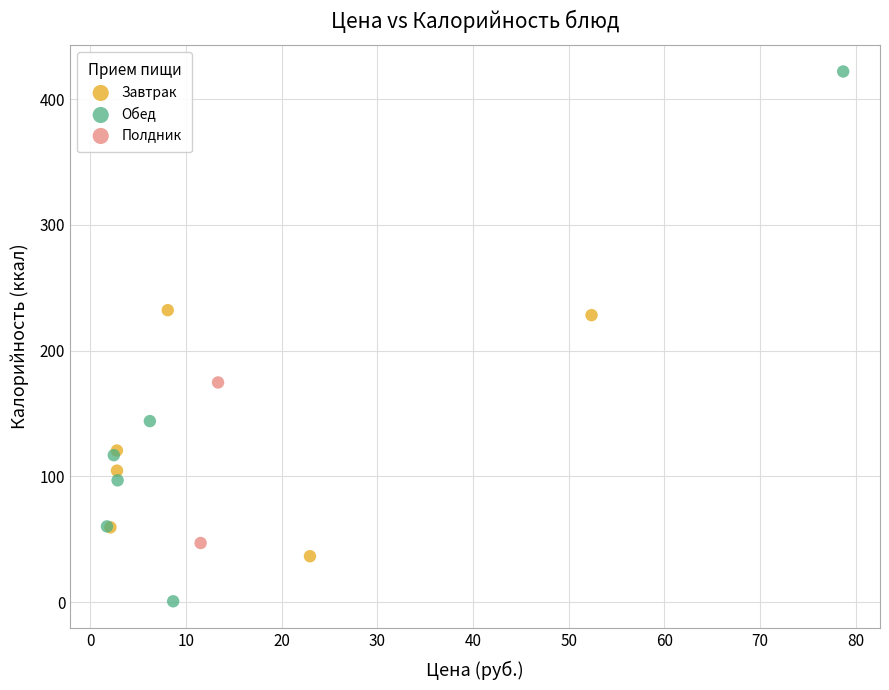

Which series contains the lowest Y value?

Обед